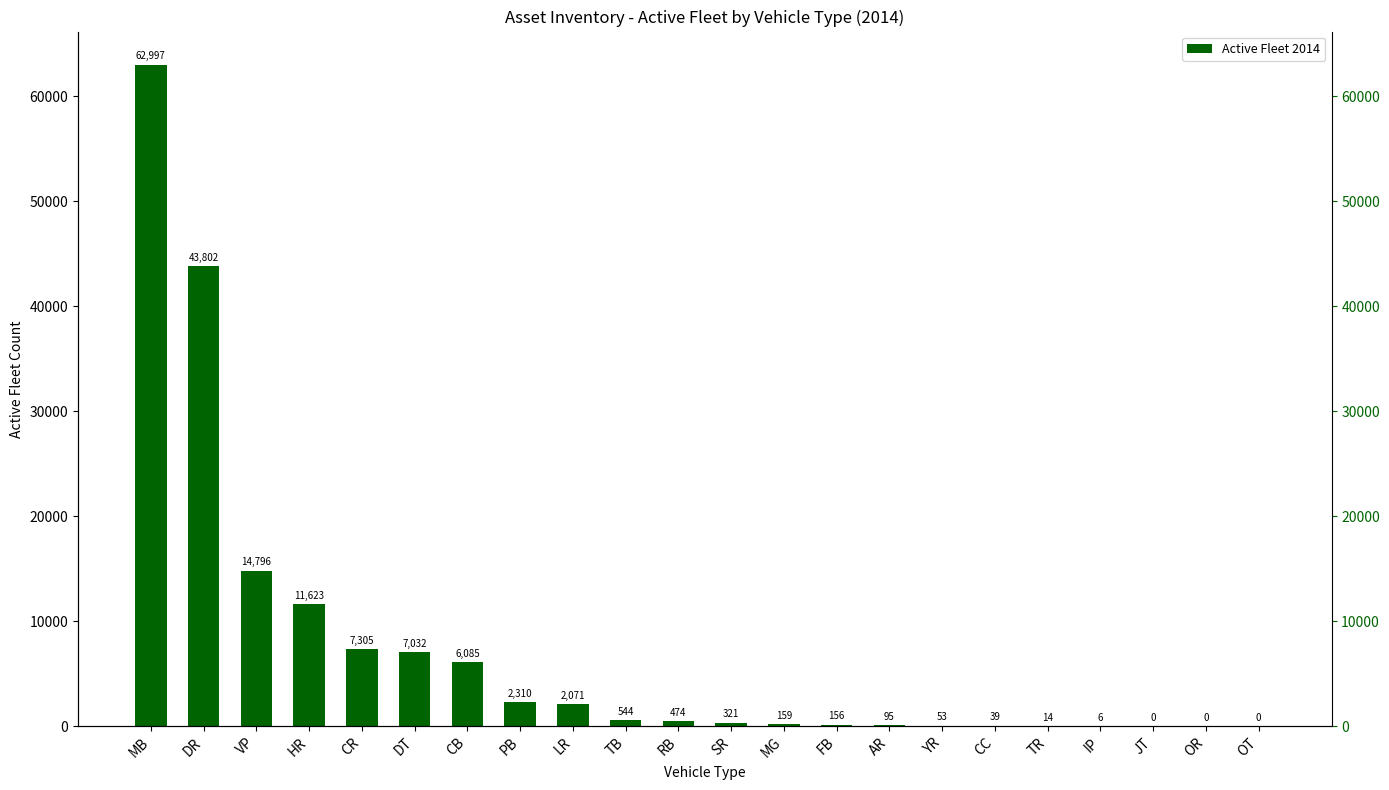

Where is the data nearest to the value 31498?

DR